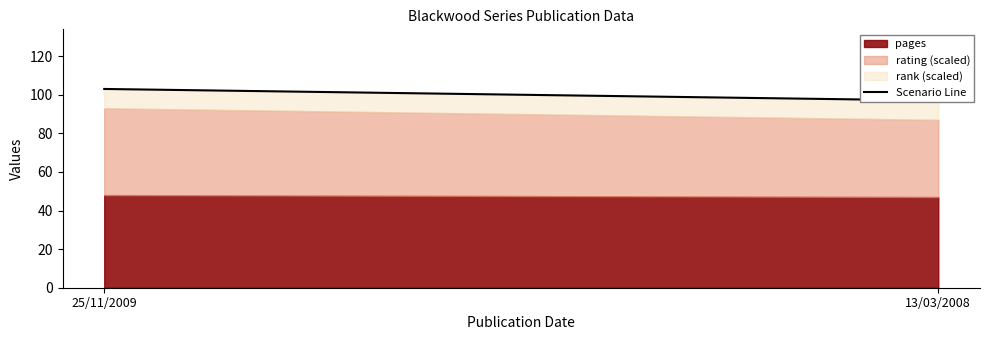

What is the change in value from 25/11/2009 to 13/03/2008?

-6